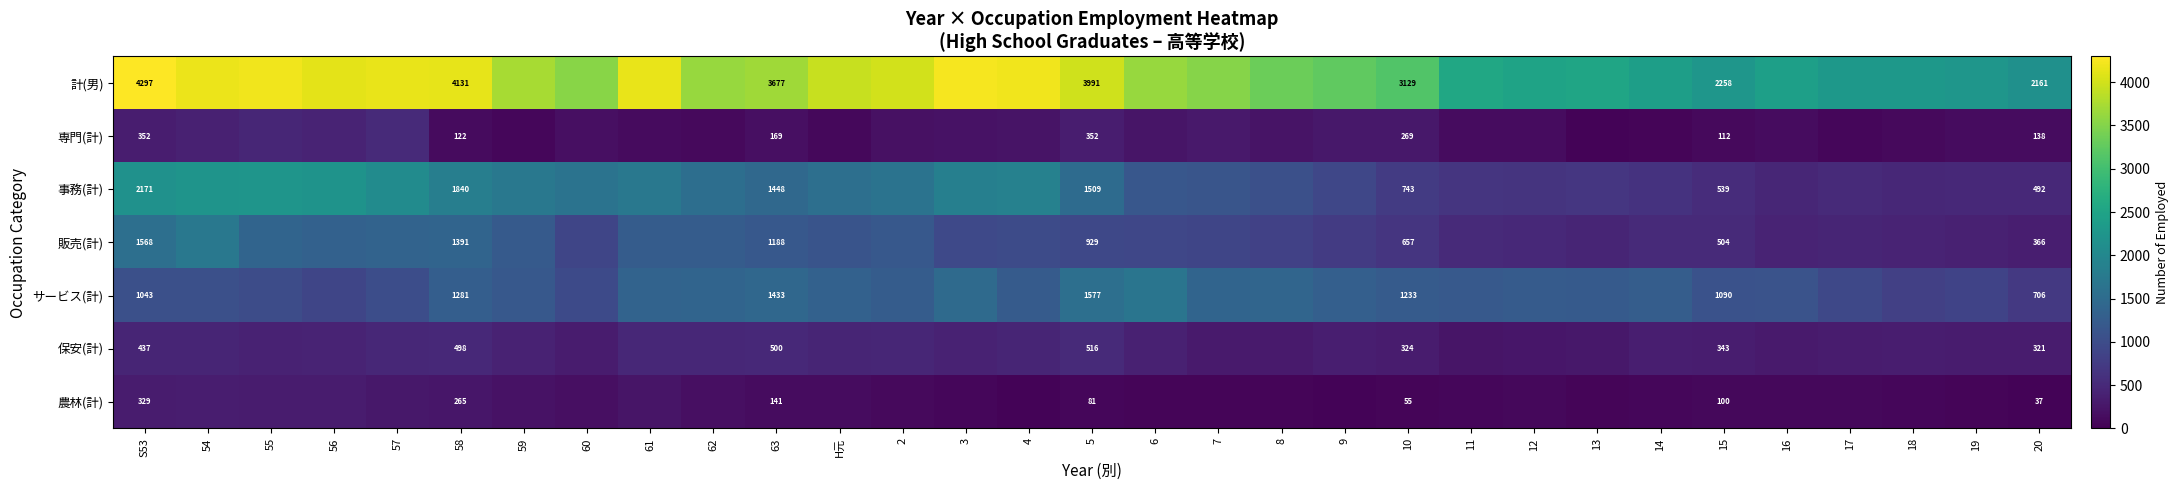

At how many categories does at least one series exceed 3117?

21